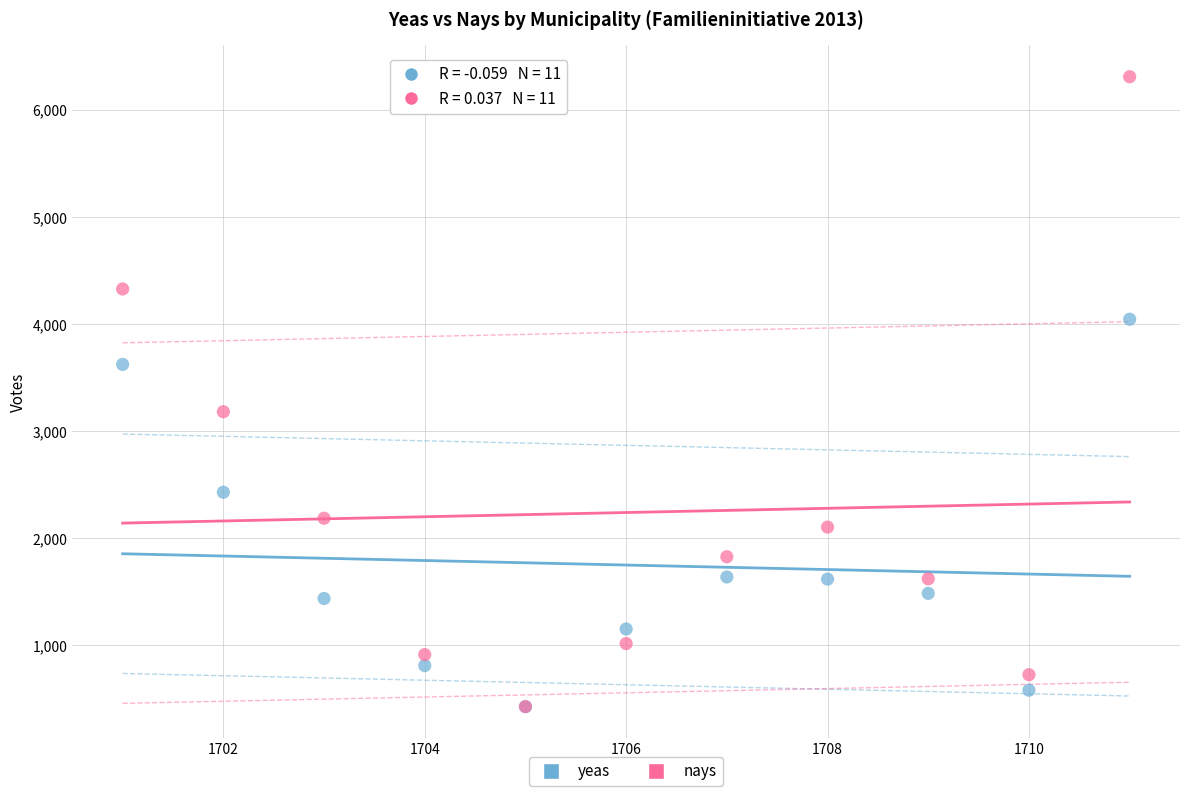

Across all series, what Y value is closest to 3369?

3182